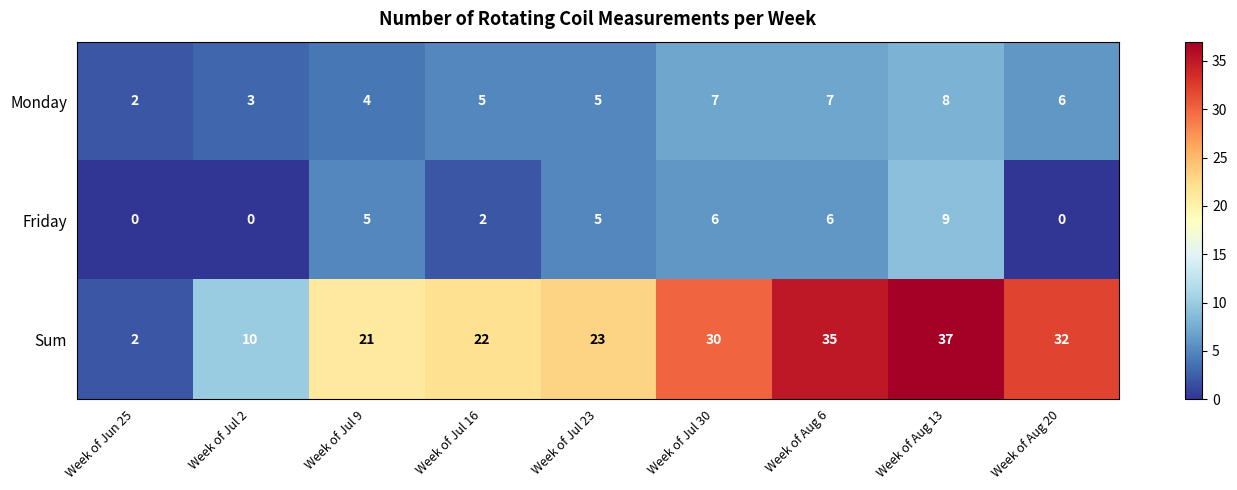

At how many categories does at least one series exceed 29?

4